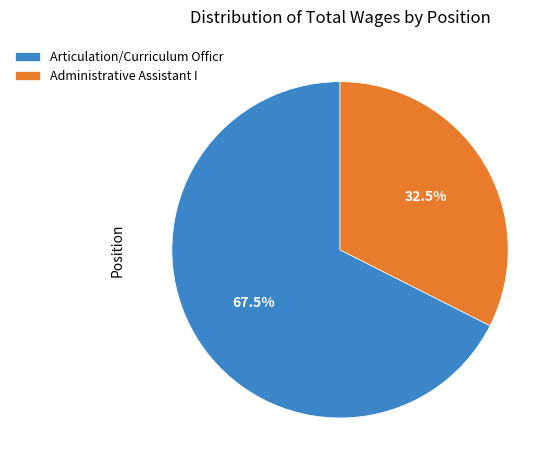

To the nearest percent, what is the combined percentage of Administrative Assistant I and Articulation/Curriculum Officr?

100%